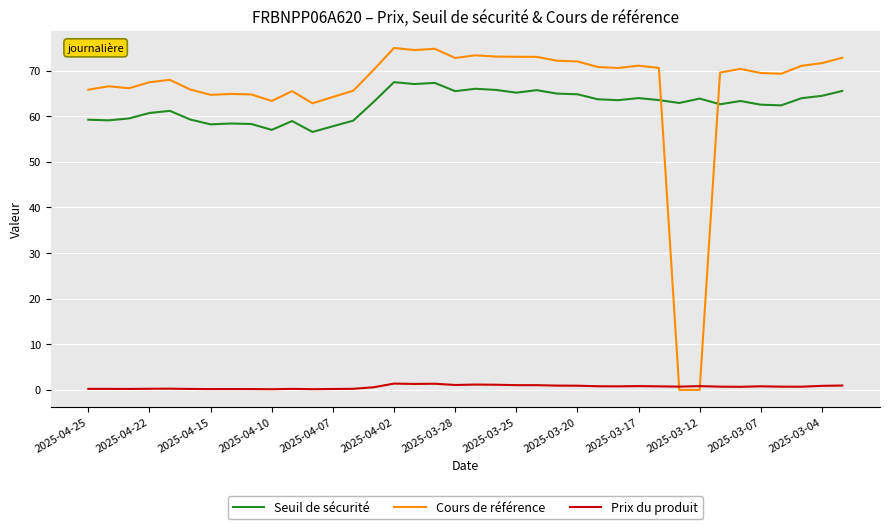

True or false: Prix du produit and Seuil de sécurité cross at least once.

False